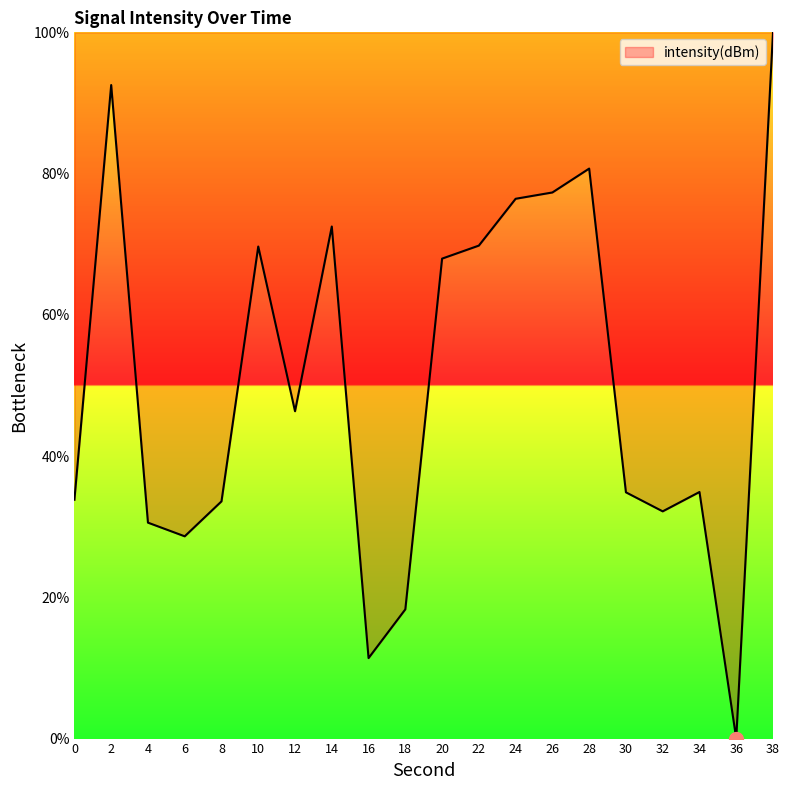

What is the average value?

50.6